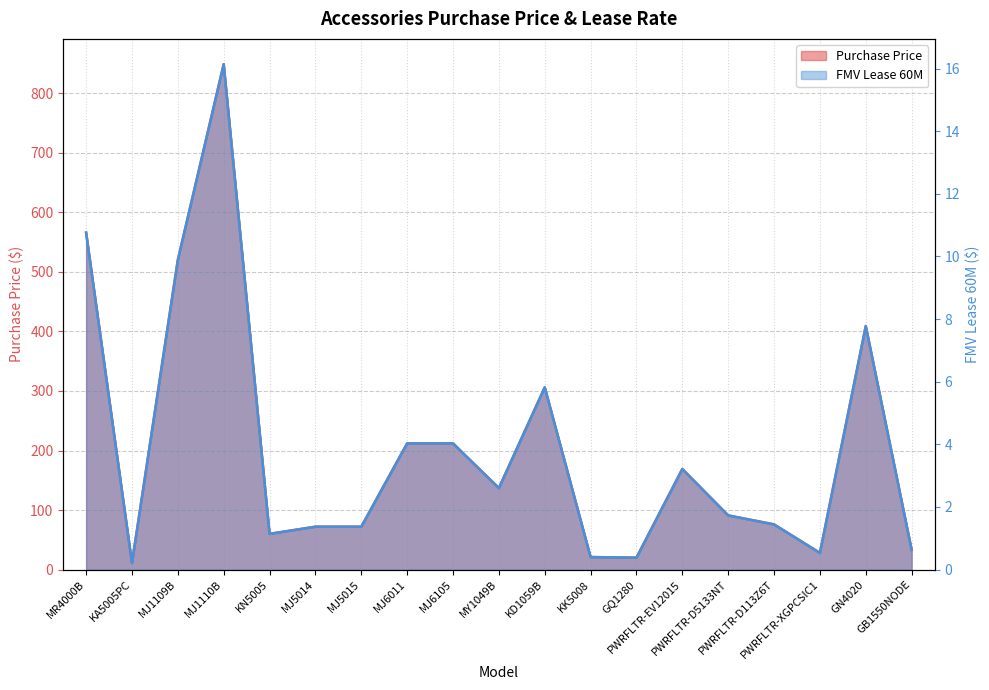

At which category does FMV Lease 60M reach its first local peak?

MJ1110B